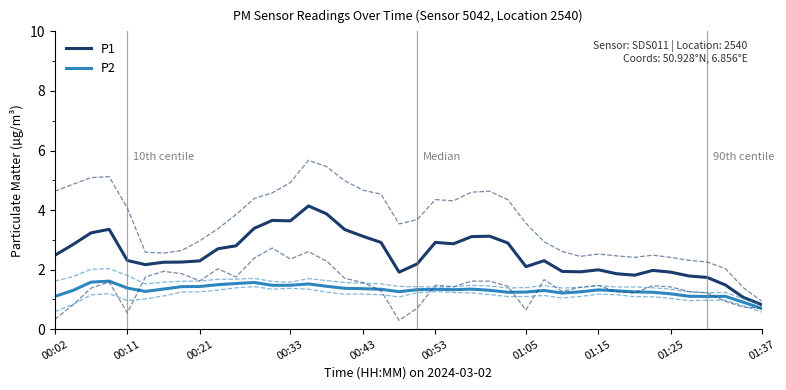

Which category has the lowest value in the P2 series?

01:37